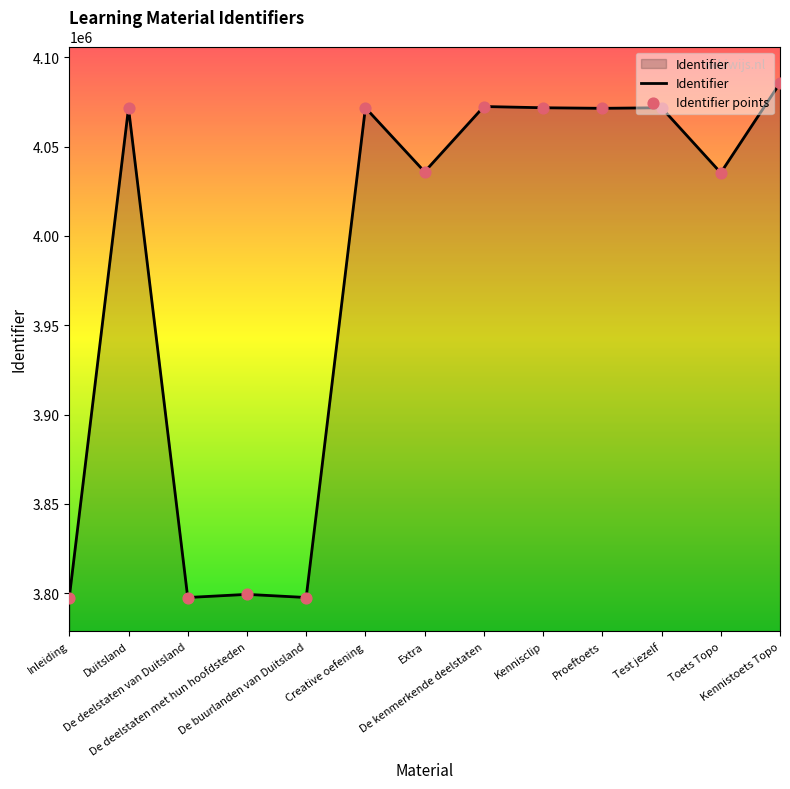

Approximately how many times larger is the value at Inleiding compared to Kennistoets Topo?

0.9